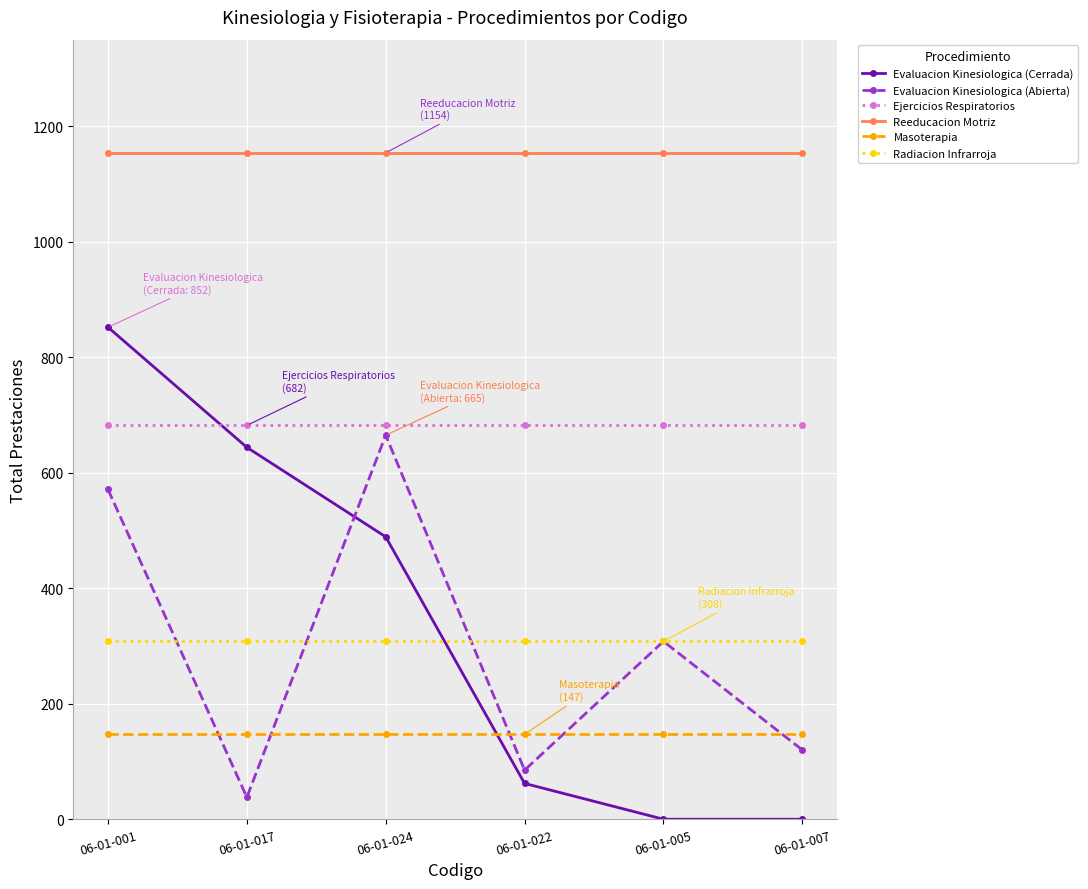

What is the total value across all series at 06-01-005?

2599